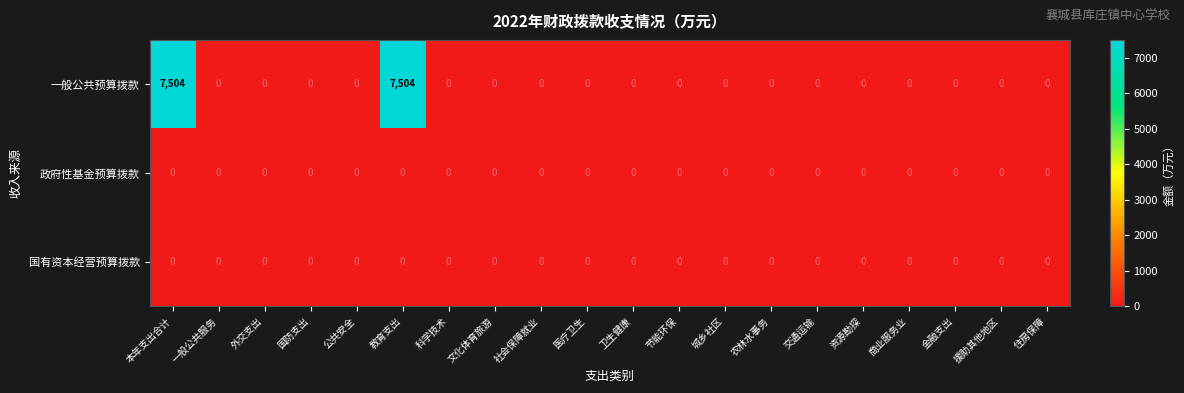

Count the number of categories in the chart.

20